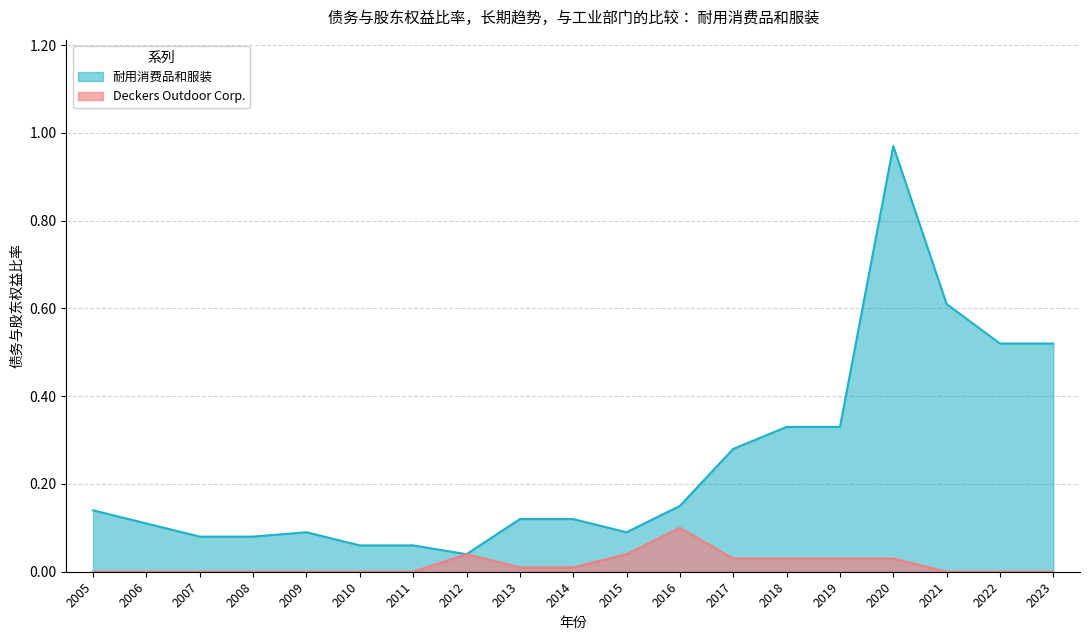

True or false: 耐用消费品和服装 and Deckers Outdoor Corp. intersect in this chart.

False